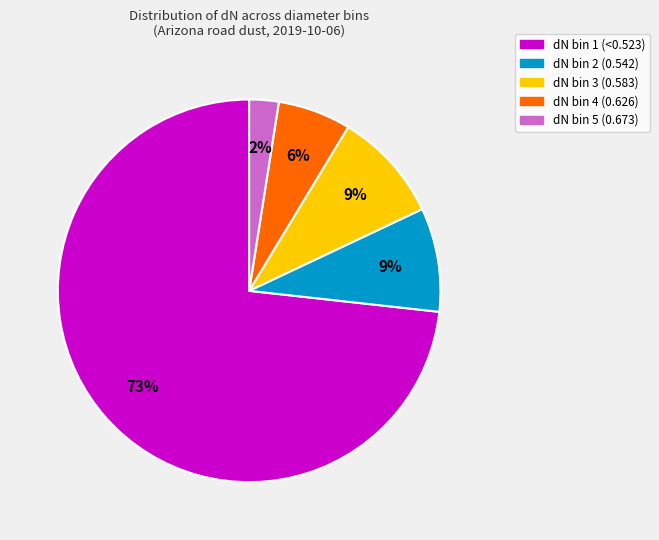

Does any single category account for the majority?

Yes